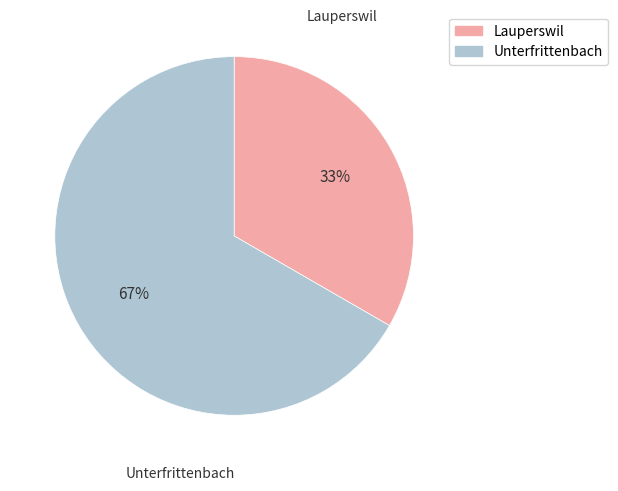

Which has a higher value, Lauperswil or Unterfrittenbach?

Unterfrittenbach